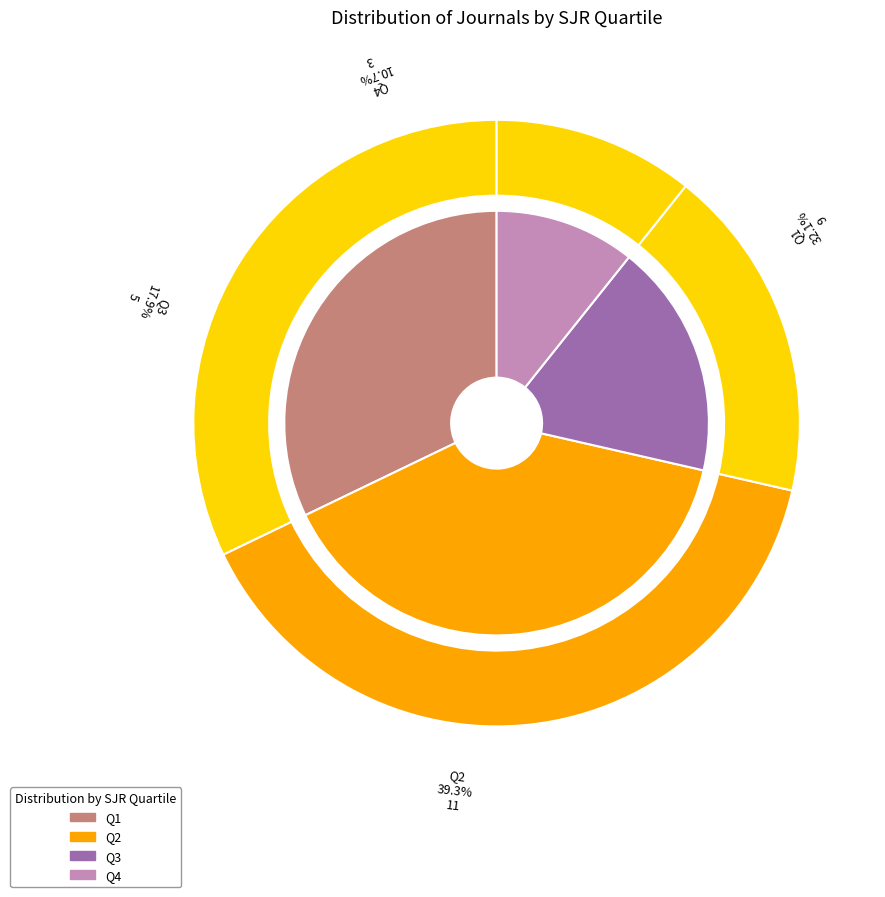

The Q2 slice represents 39% of the pie. True or false?

True